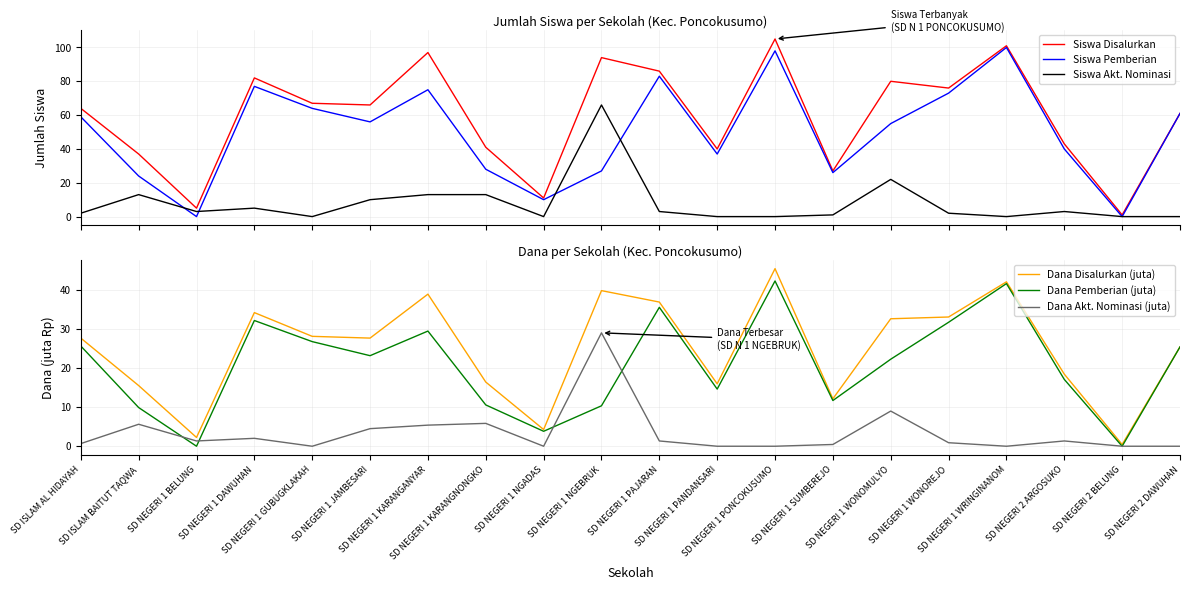

How many lines are shown in the chart?

6